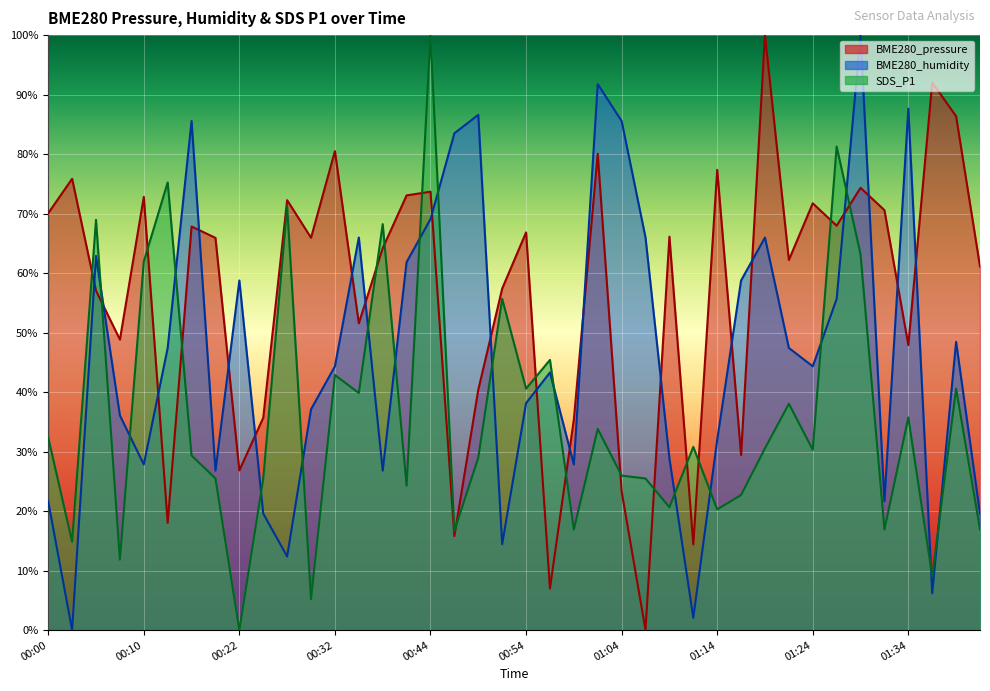

Between 00:22 and 00:24, which series saw the biggest shift?

BME280_humidity